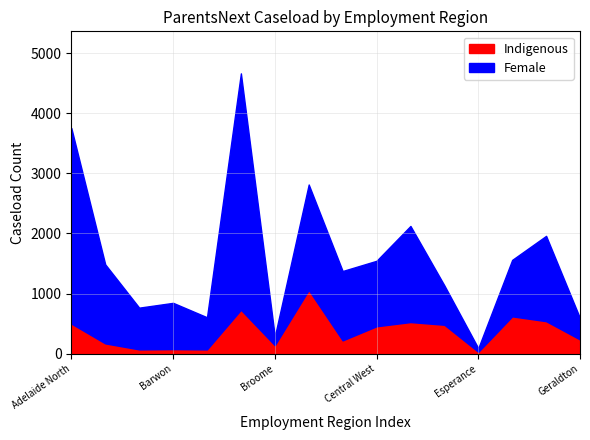

True or false: Female has a value of 2108 at Brisbane South East.

False